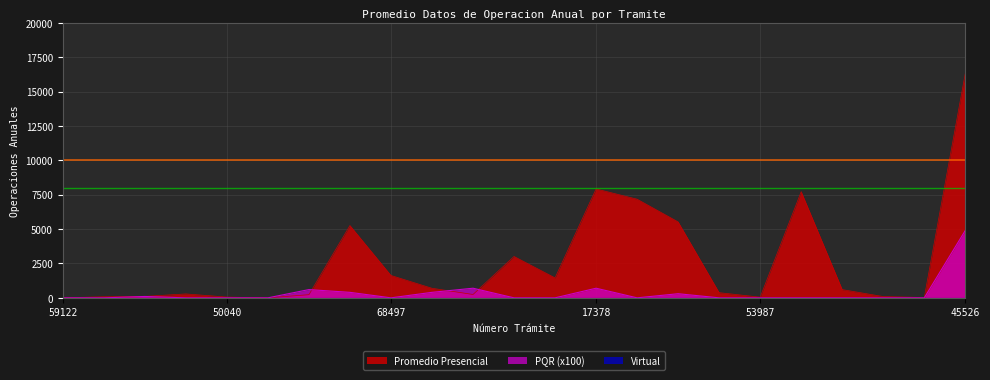

The Promedio Presencial series shows 133 at 34077. True or false?

False